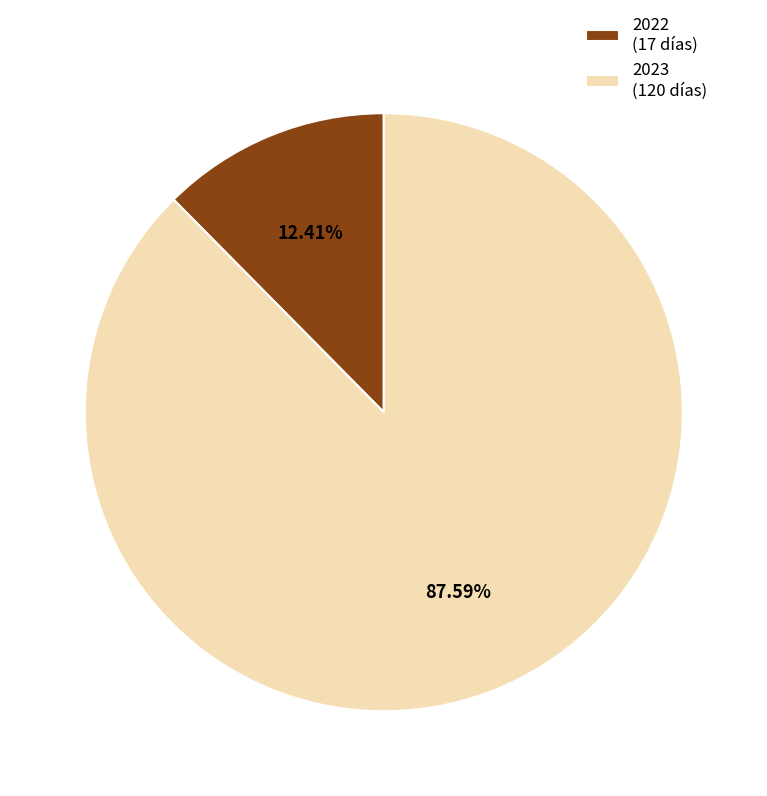

How many slices are in this pie chart?

2